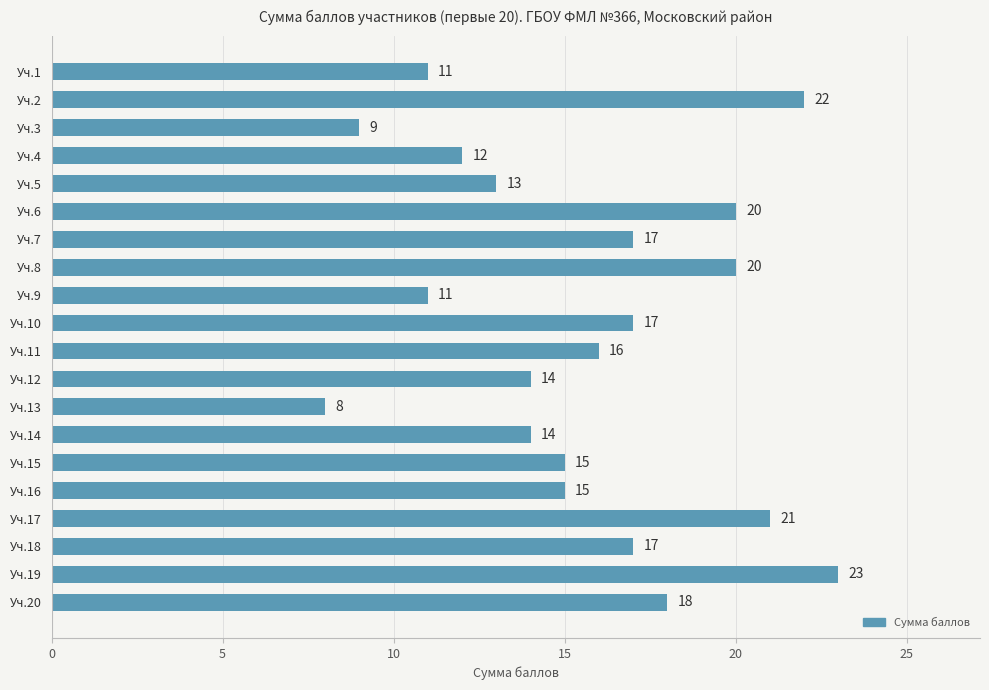

The chart shows a value of 14 at Уч.12. True or false?

True